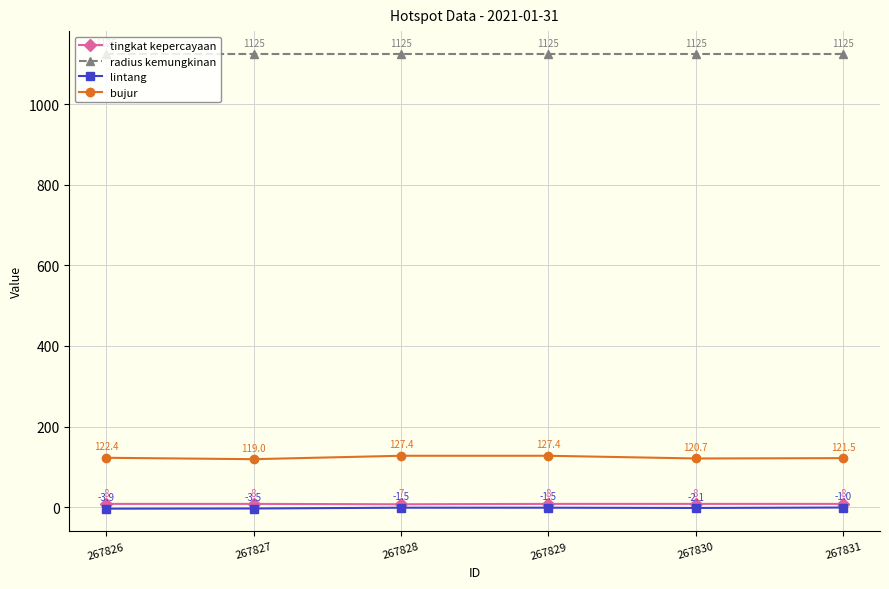

Where is tingkat kepercayaan nearest to the value 7?

267828